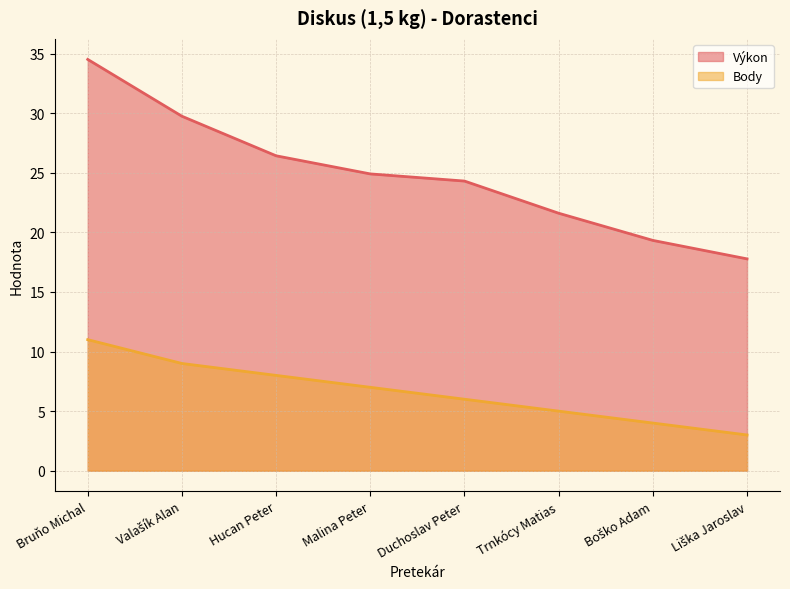

Does the chart have visible grid lines?

Yes